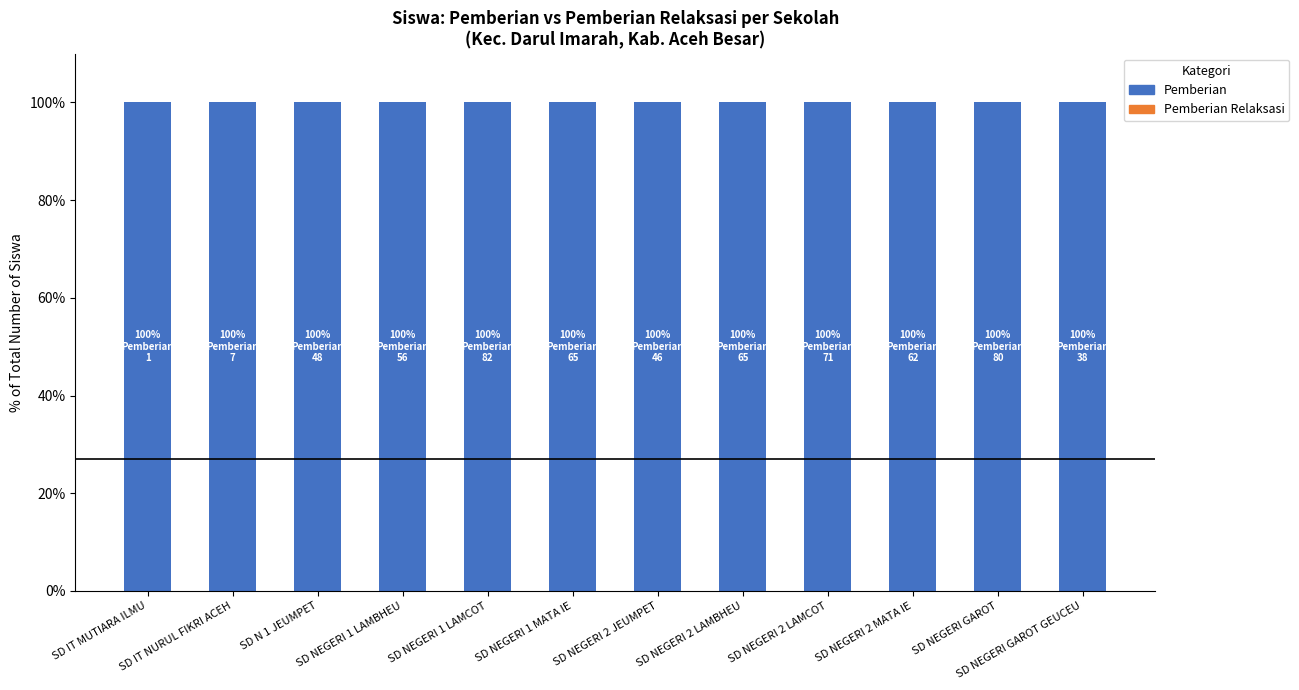

What position from the right is SD NEGERI 1 LAMCOT?

8